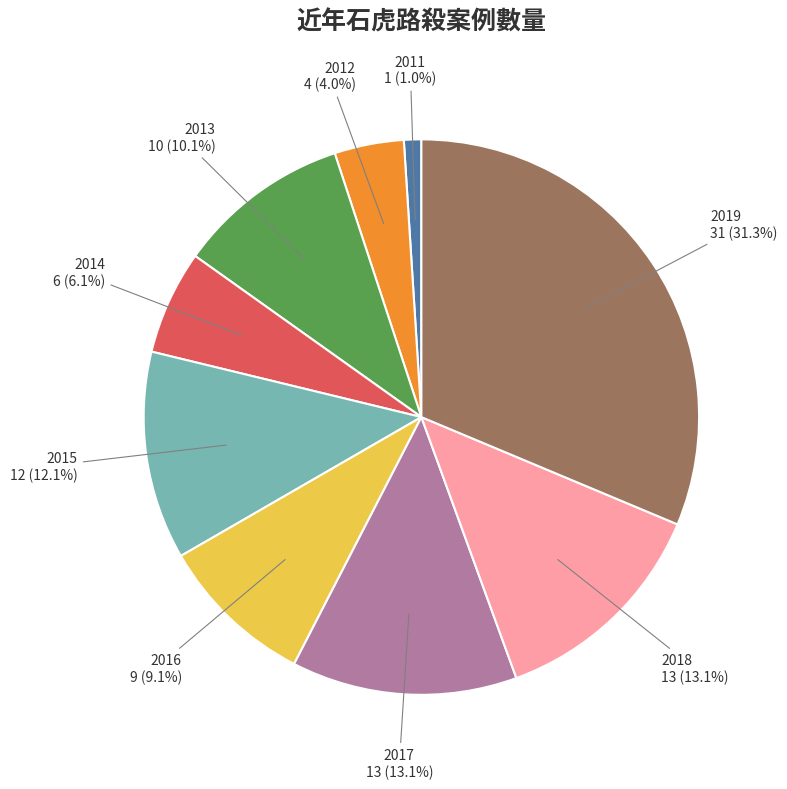

Does any single category account for the majority?

No